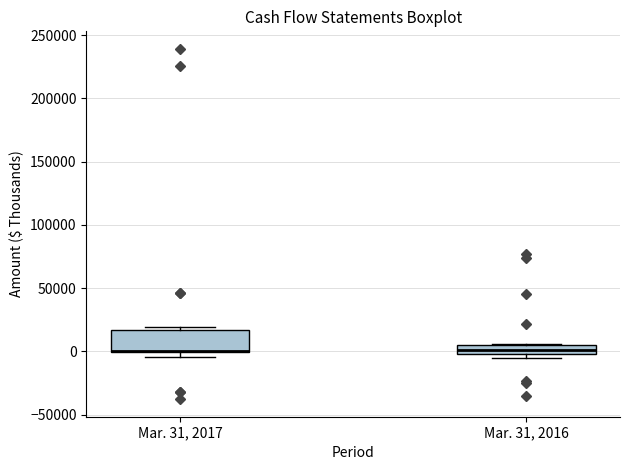

Which box is the tallest, from its lower edge to its upper edge?

Mar. 31, 2017